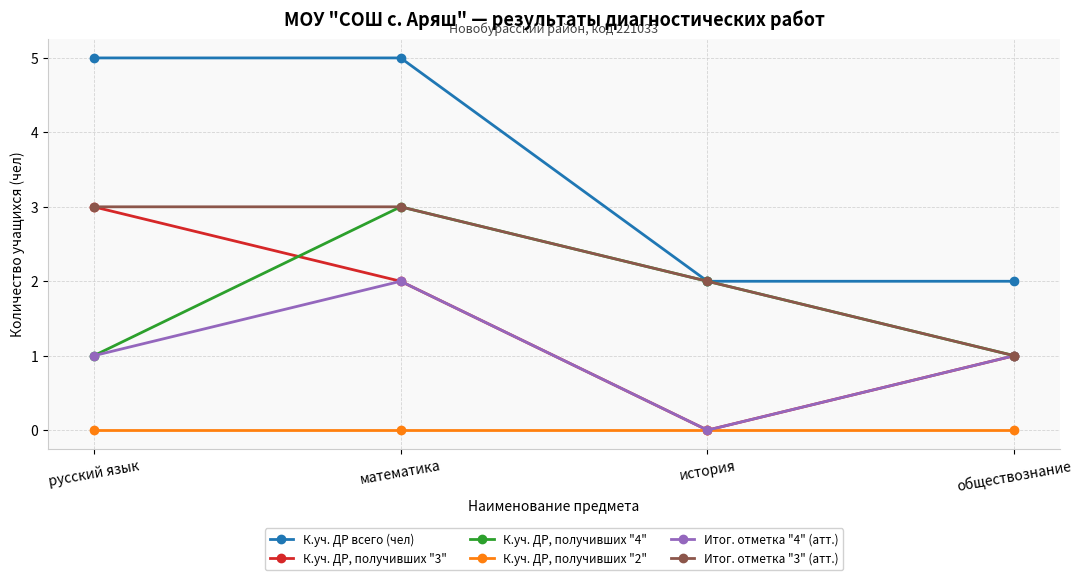

Is the value of Итог. отметка "3" (атт.) at русский язык greater than the value of К.уч. ДР, получивших "3" at история?

Yes